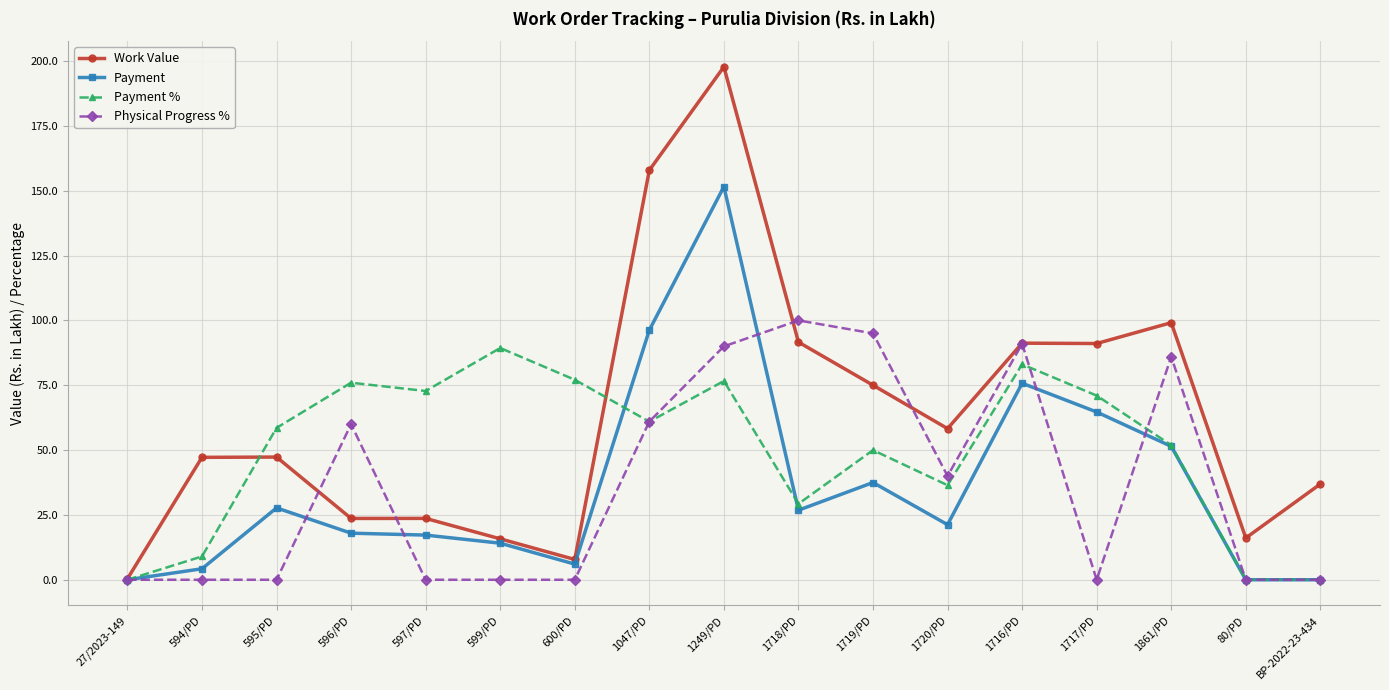

What is the difference between the highest and lowest values at 1047/PD?

97.0